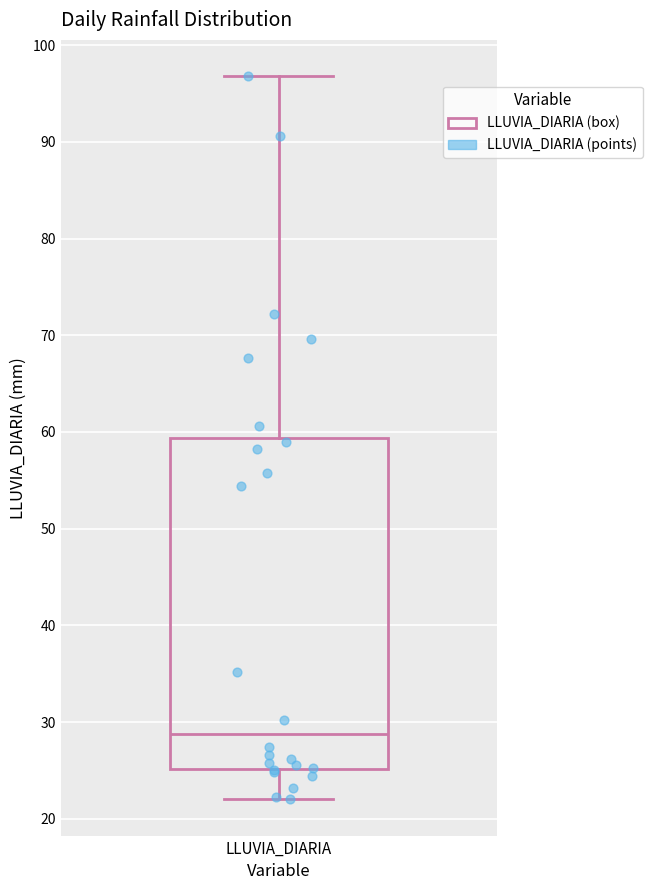

Read this box plot against the y-axis: the position of the median line, the range covered by the box, and the ends of both whiskers. The values are not printed on the chart, so give them approximately, as read against the axis.

median 29, box 25 to 59, whiskers 22 to 97